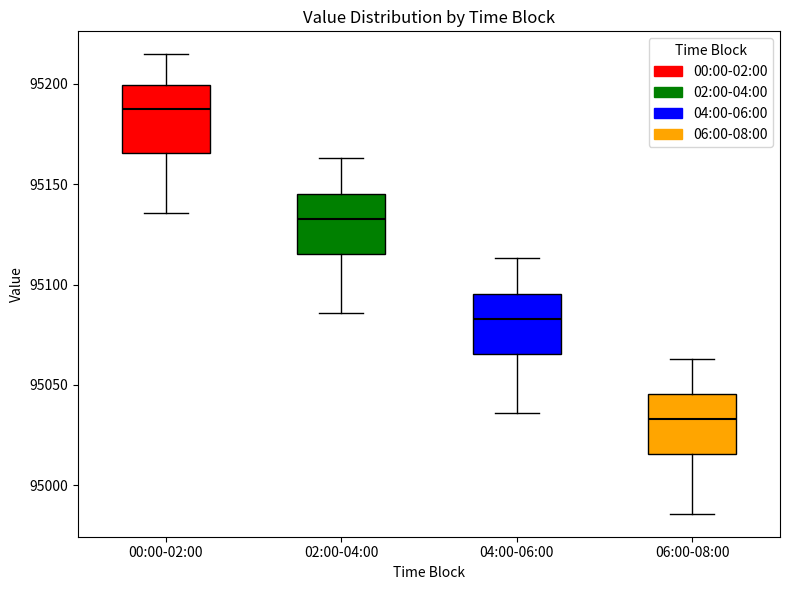

Which box has the lowest median line?

06:00-08:00